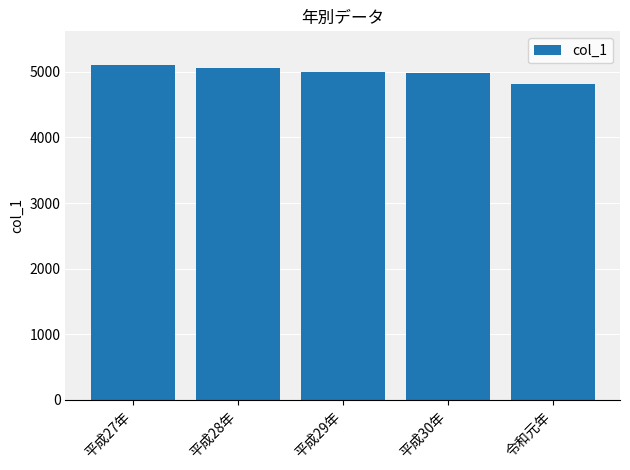

What is the change in value from 平成29年 to 令和元年?

-182